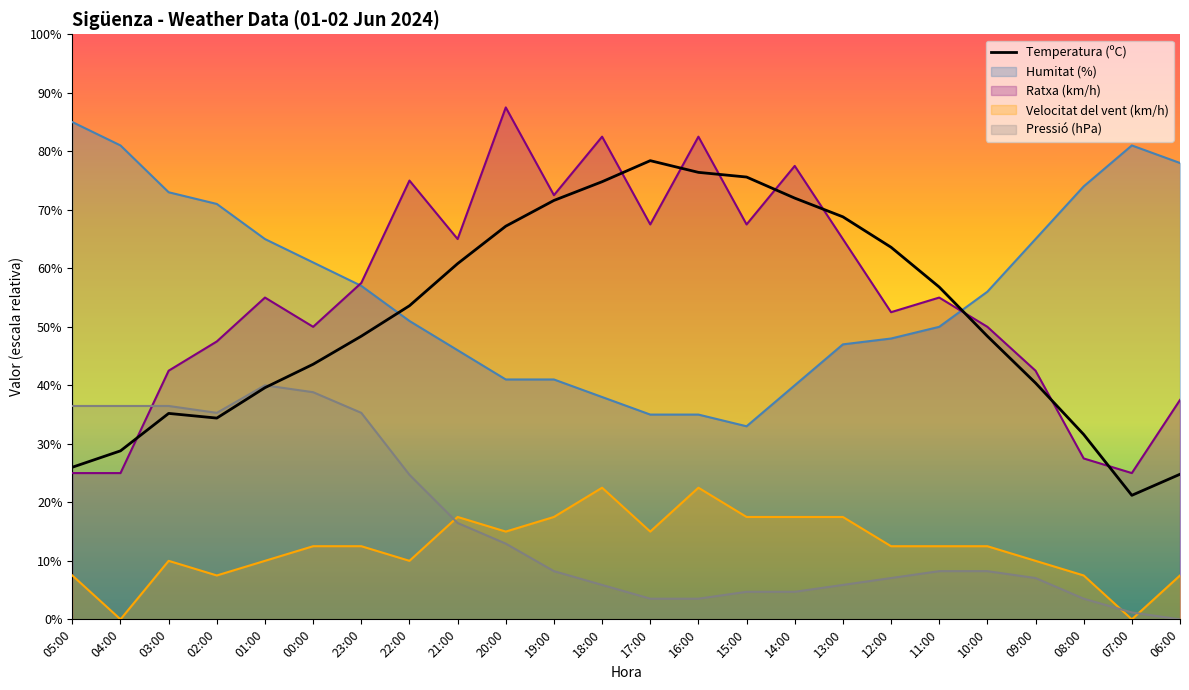

Rank the categories by value from lowest to highest.

07:00, 06:00, 05:00, 04:00, 08:00, 02:00, 03:00, 01:00, 09:00, 00:00, 23:00, 10:00, 22:00, 11:00, 21:00, 12:00, 20:00, 13:00, 19:00, 14:00, 18:00, 15:00, 16:00, 17:00